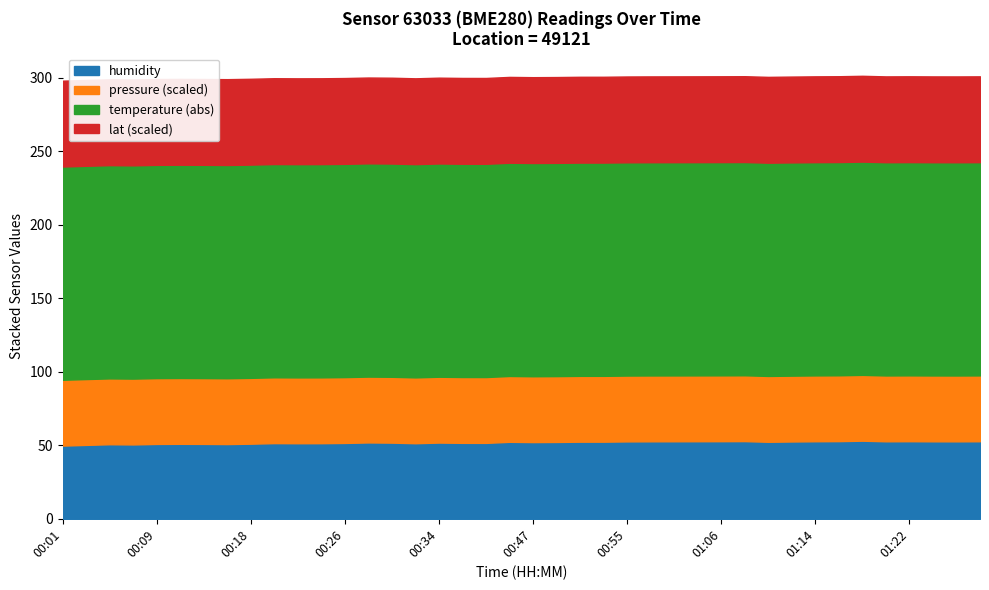

What is the average value of the temperature series?

-145.1